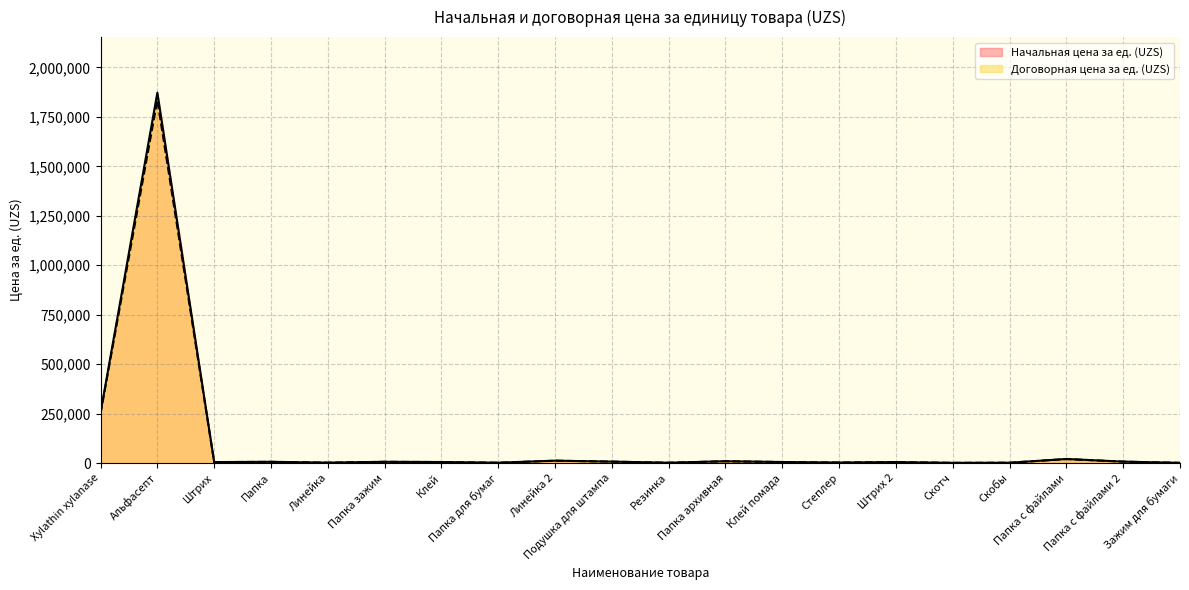

What is the maximum value shown in the chart?

1872340.6